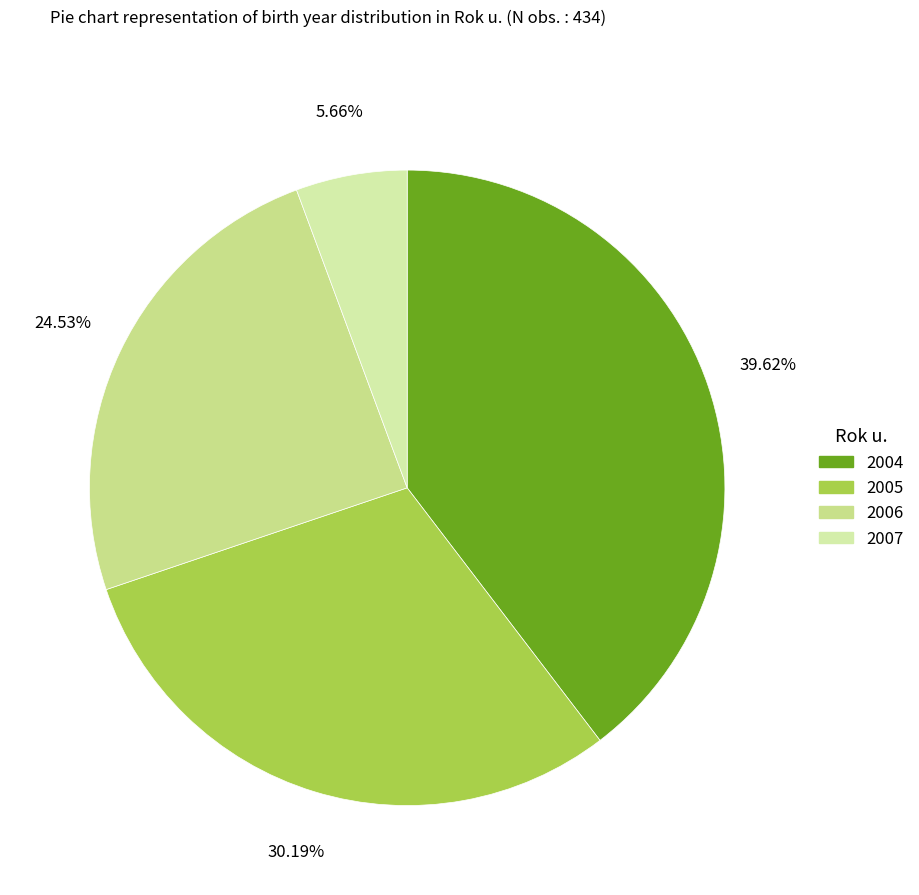

Rank the categories by value from lowest to highest.

2007, 2006, 2005, 2004